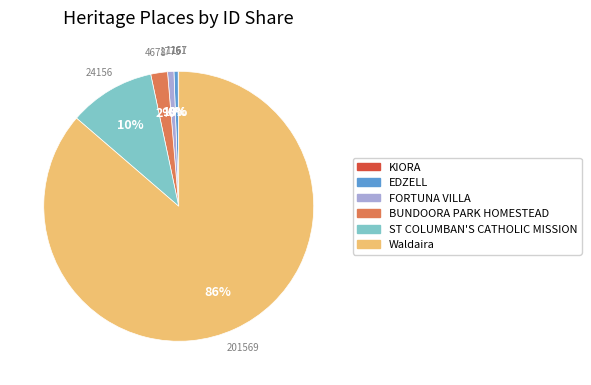

Which slice is the largest?

Waldaira